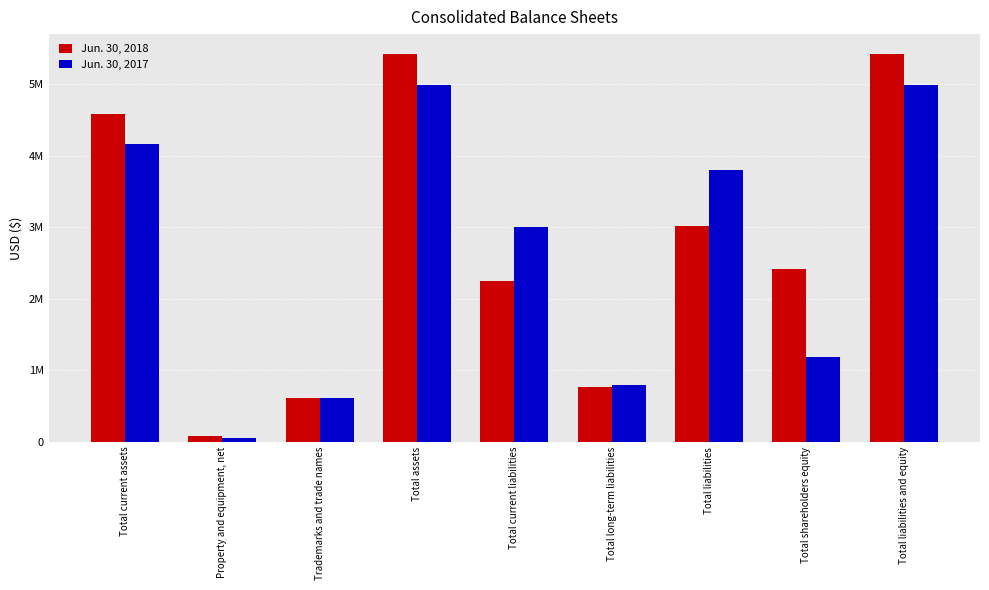

Which series has the widest spread of values?

Jun. 30, 2018